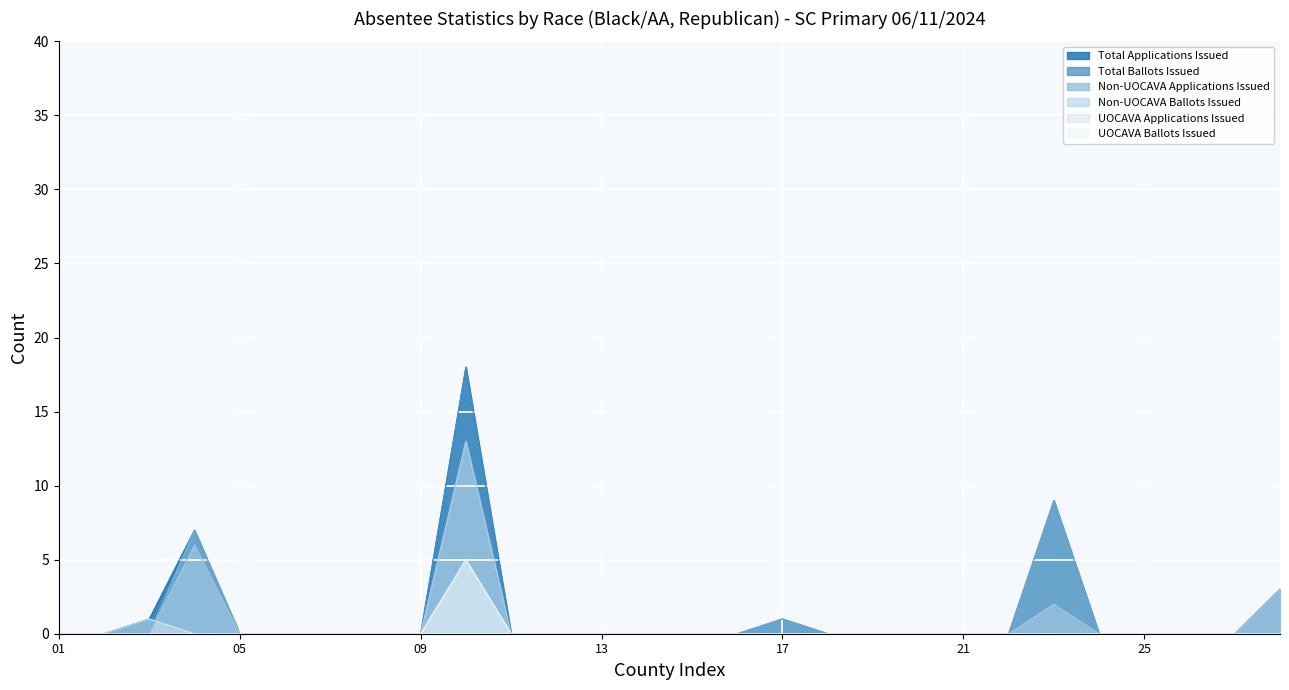

Between 06-BARNWELL and 07-BEAUFORT, which series saw the biggest shift?

Total Applications Issued